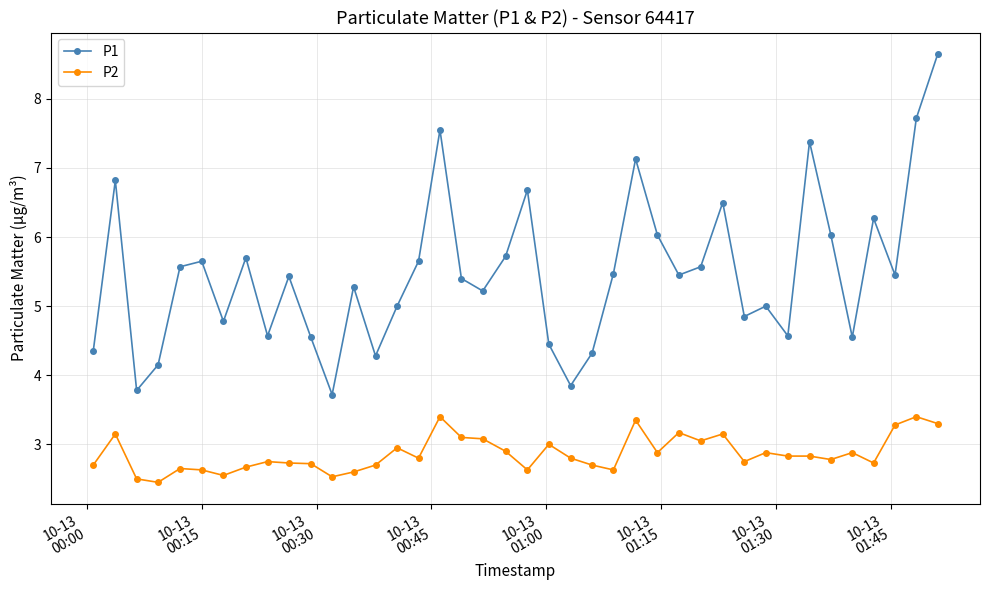

What is the value of the P1 point at the 29th from the left?

5.6